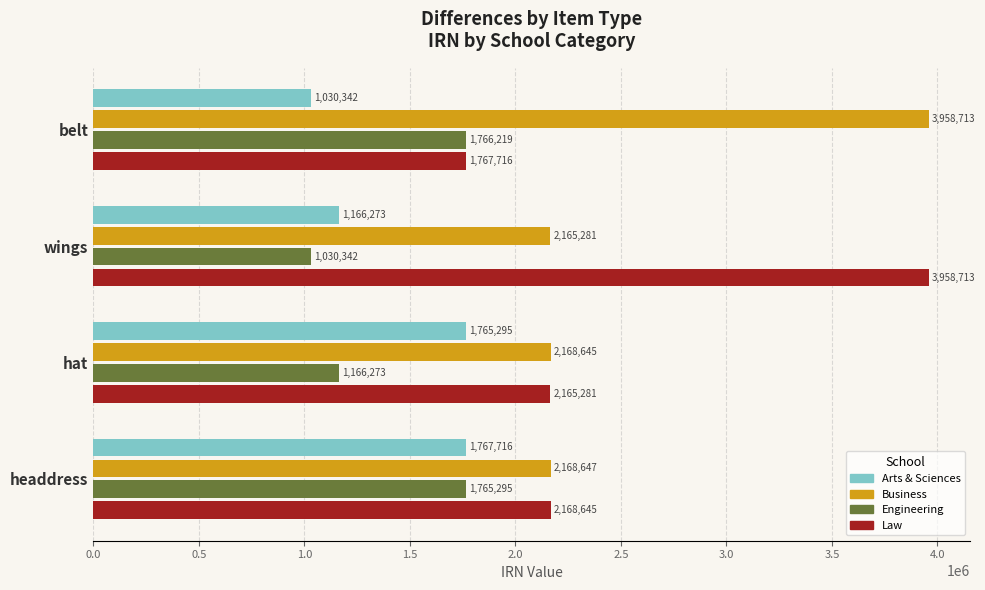

The Law series shows 2165281 at hat. True or false?

True